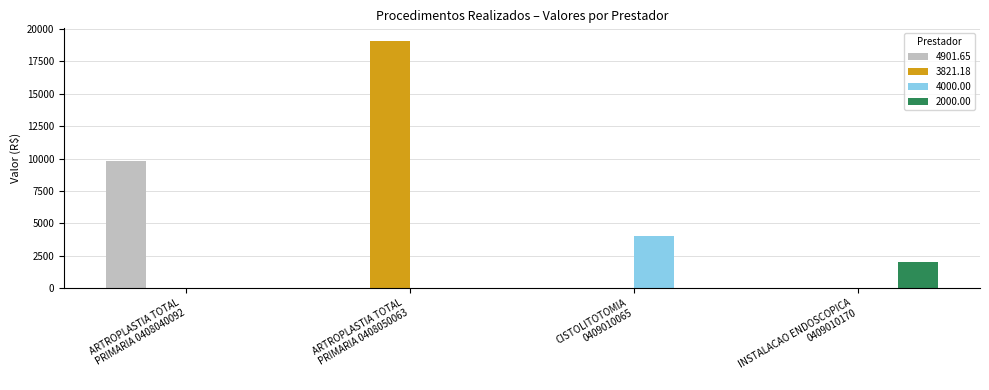

Is it true that 4000.00 equals 4000.0 at CISTOLITOTOMIA
0409010065?

True